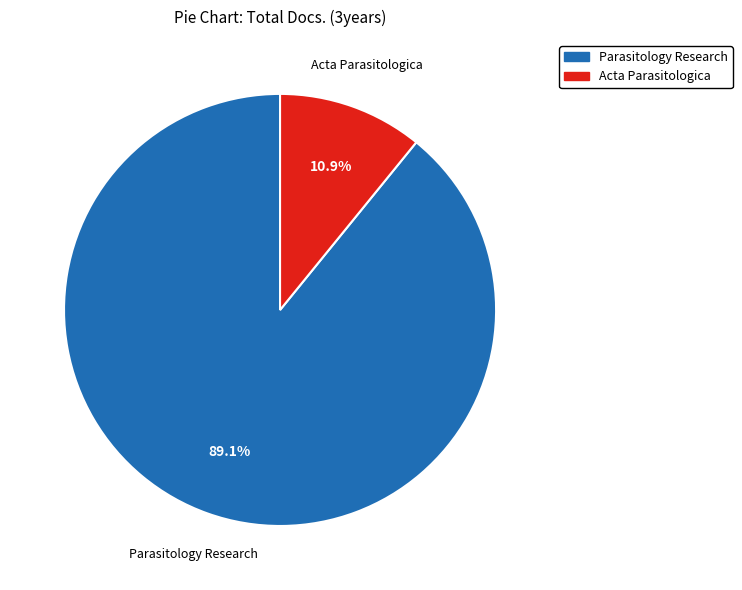

What is the ratio of the value at Acta Parasitologica to the value at Parasitology Research?

0.1